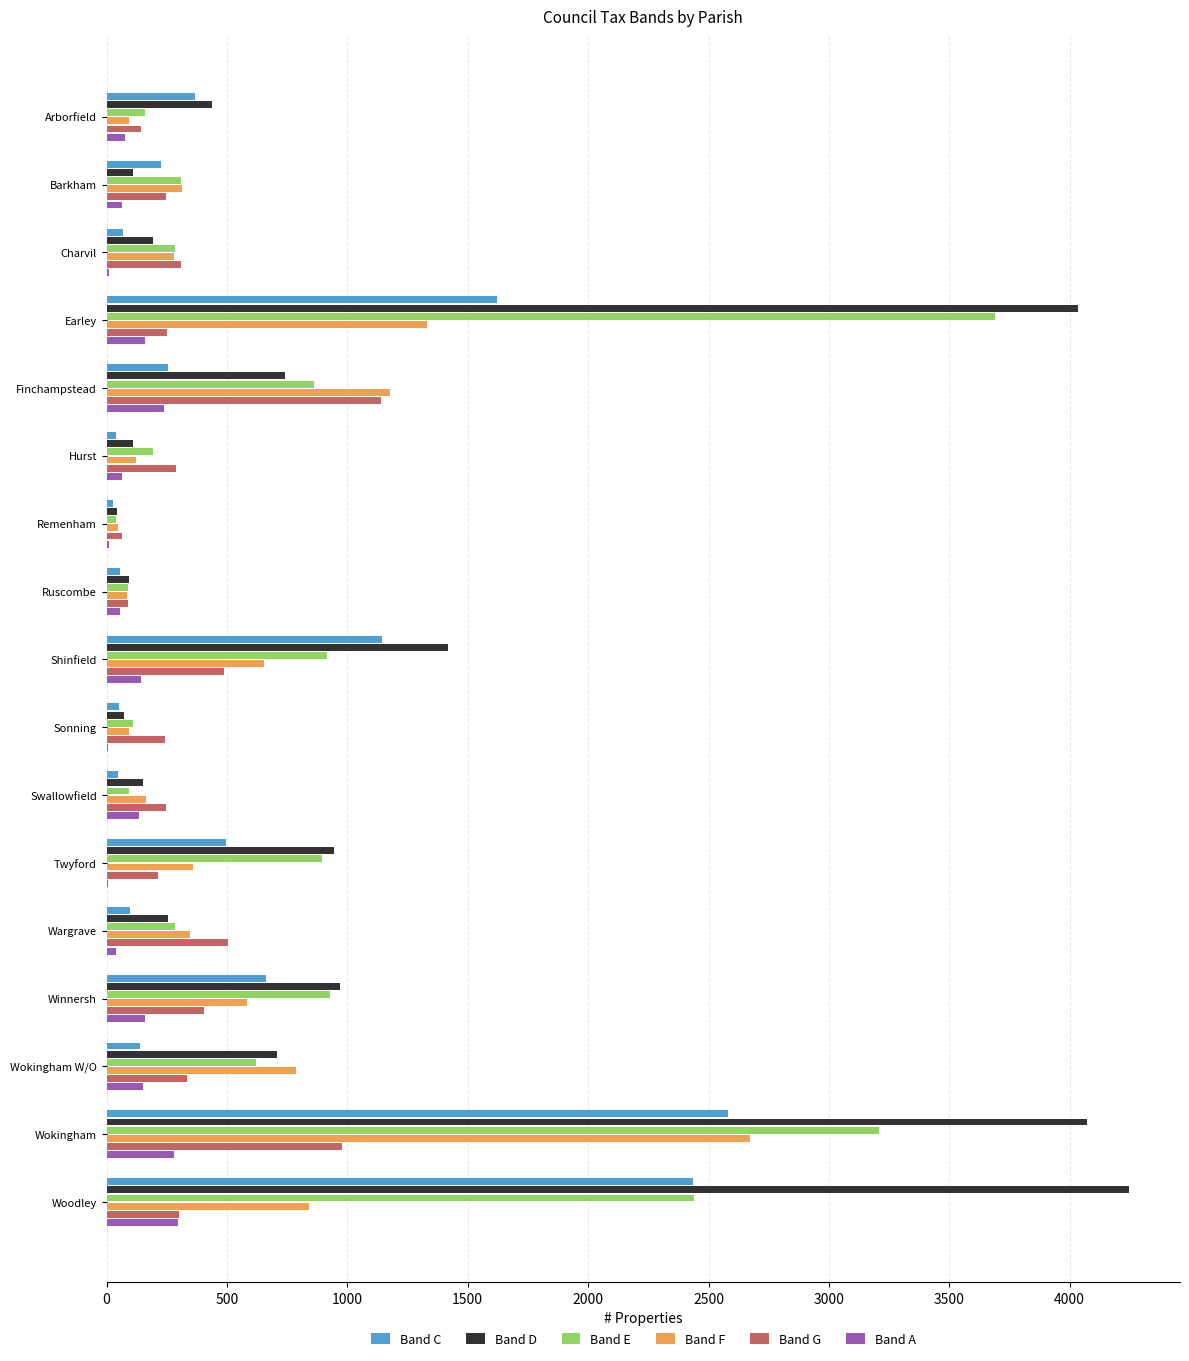

What is the sum of all Band A values?

1900